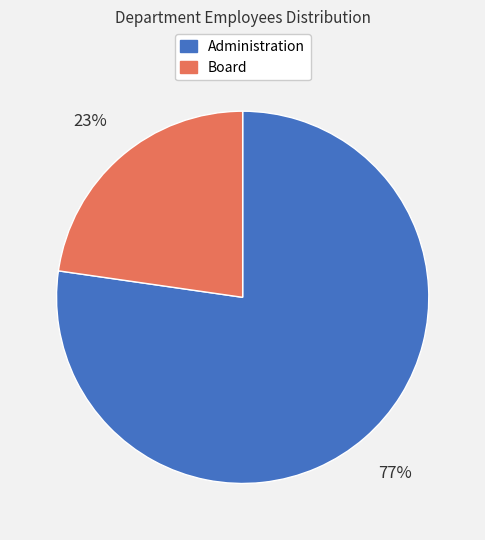

How many segments does this pie chart have?

2